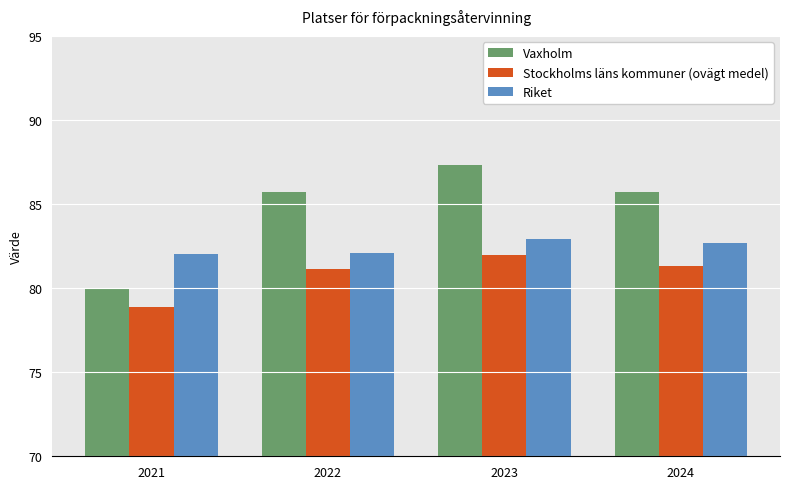

Is it true that Stockholms läns kommuner (ovägt medel) equals 49.9 at 2021?

False